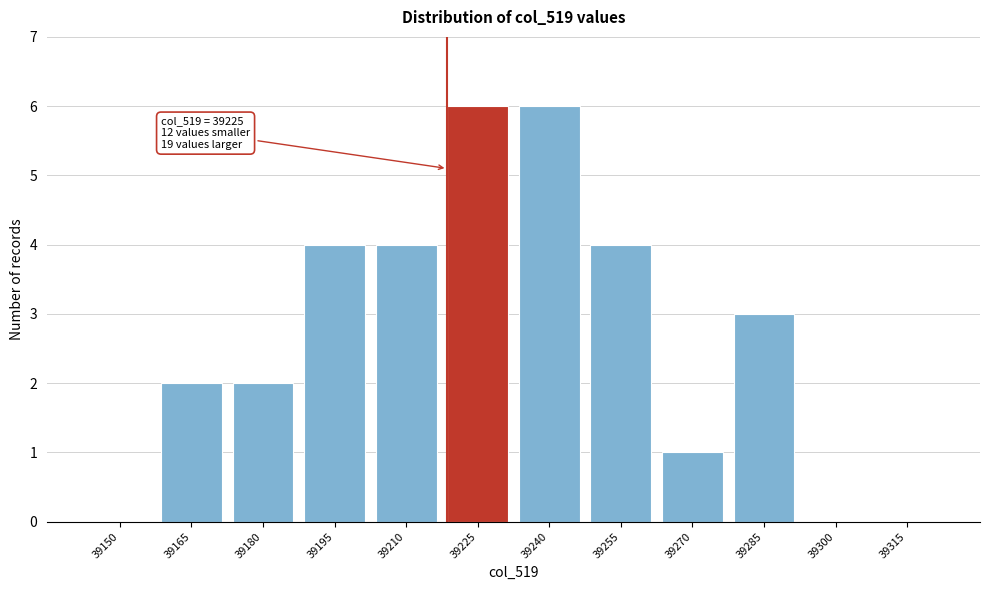

Reading left to right, transcribe all the data shown in this chart.

39150=0	39165=2	39180=2	39195=4	39210=4	39225=6	39240=6	39255=4	39270=1	39285=3	39300=0	39315=0